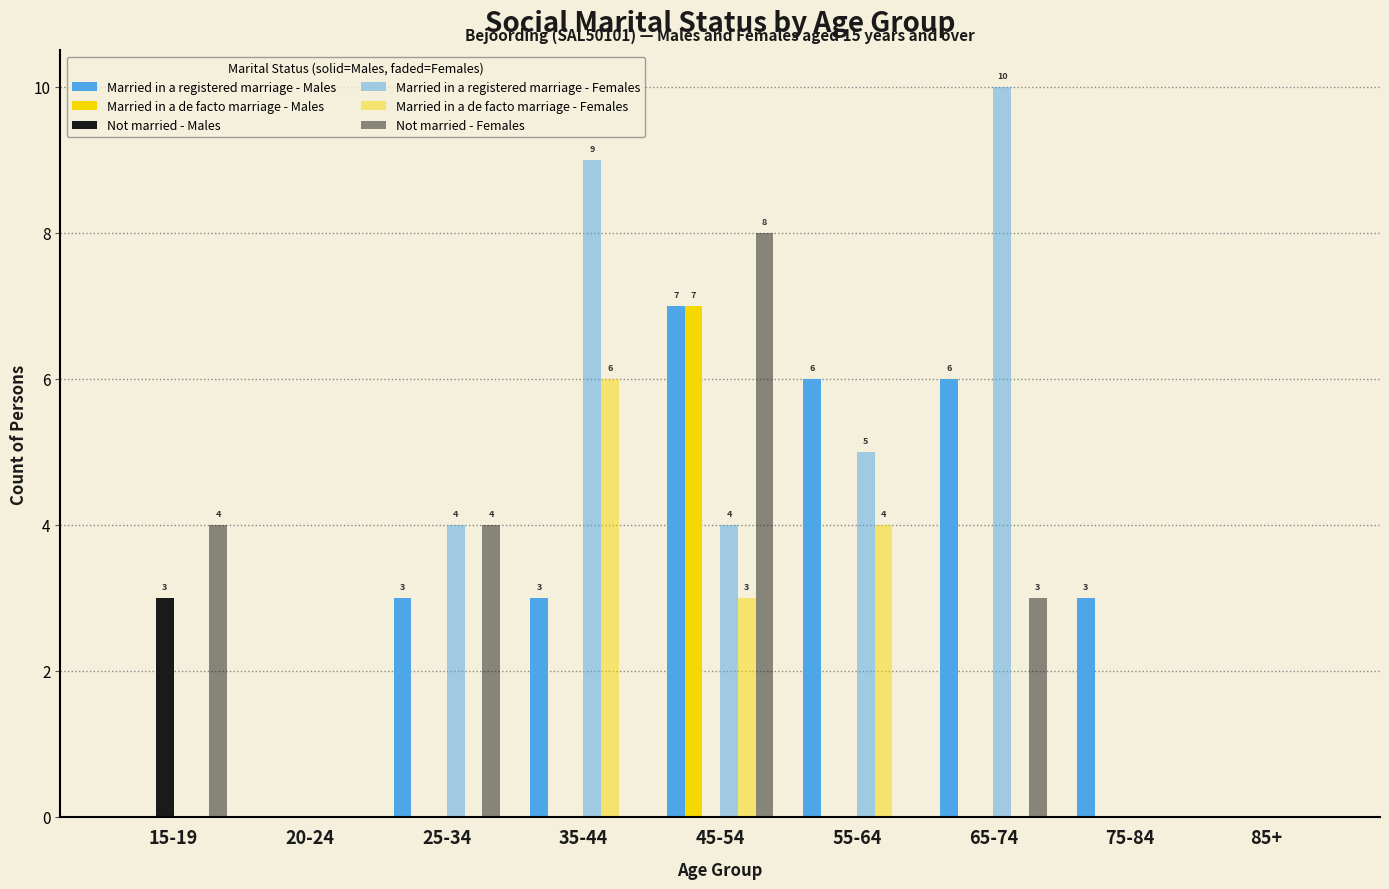

Are the bars horizontal?

No